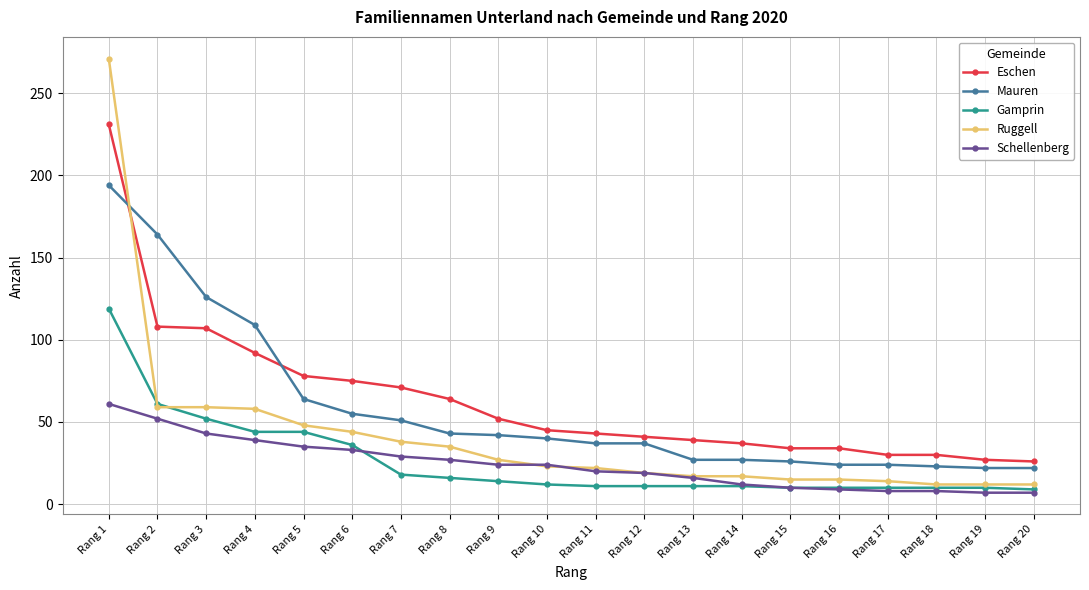

How many data points in Schellenberg are less than 24?

10